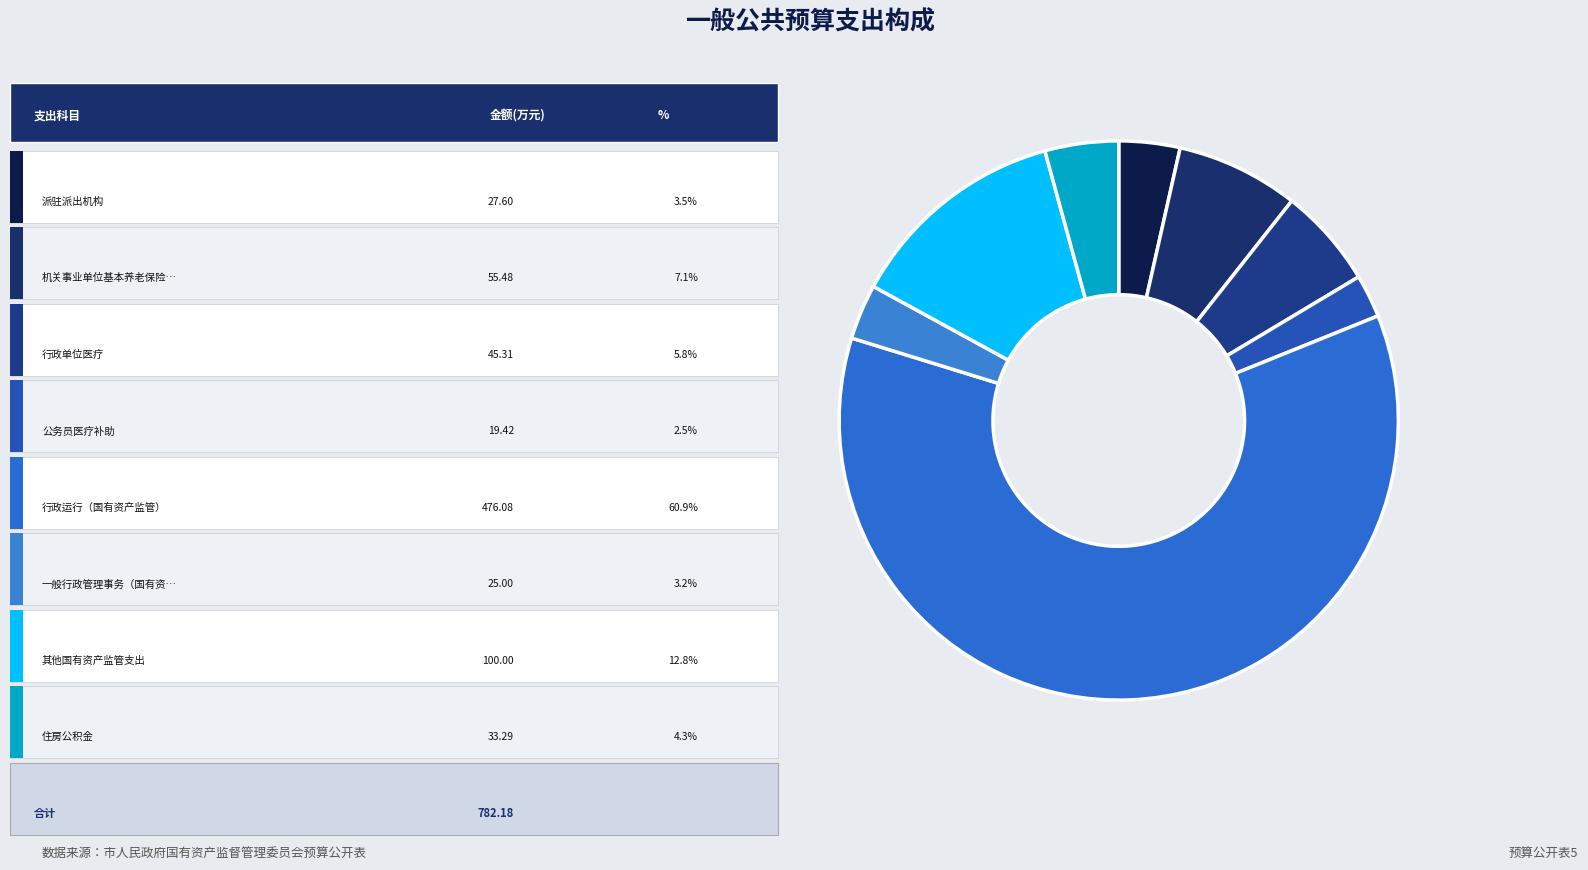

Rank the categories by value from lowest to highest.

公务员医疗补助, 一般行政管理事务（国有资产监管）, 派驻派出机构, 住房公积金, 行政单位医疗, 机关事业单位基本养老保险缴费支出, 其他国有资产监管支出, 行政运行（国有资产监管）